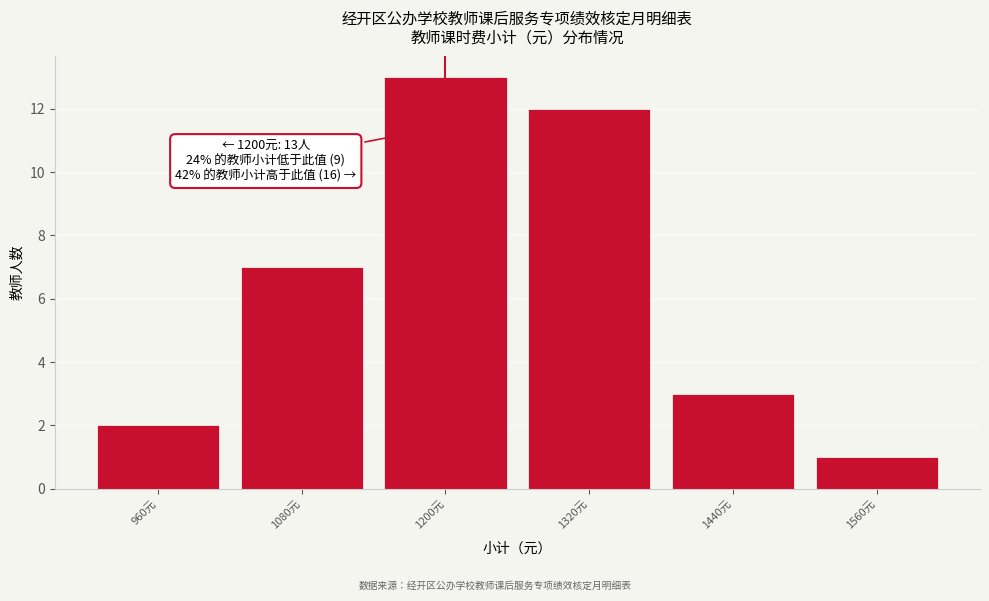

Over which range of the x-axis is the bar tallest?

1140 to 1260